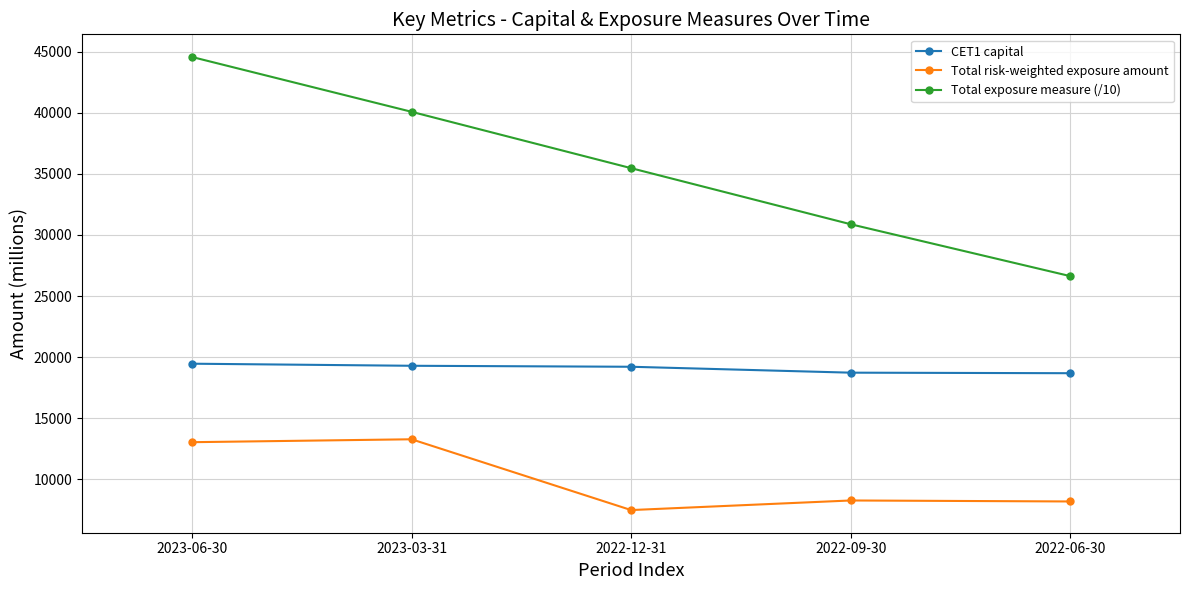

What are all the series names shown in the legend?

CET1 capital, Total risk-weighted exposure amount, Total exposure measure (/10)